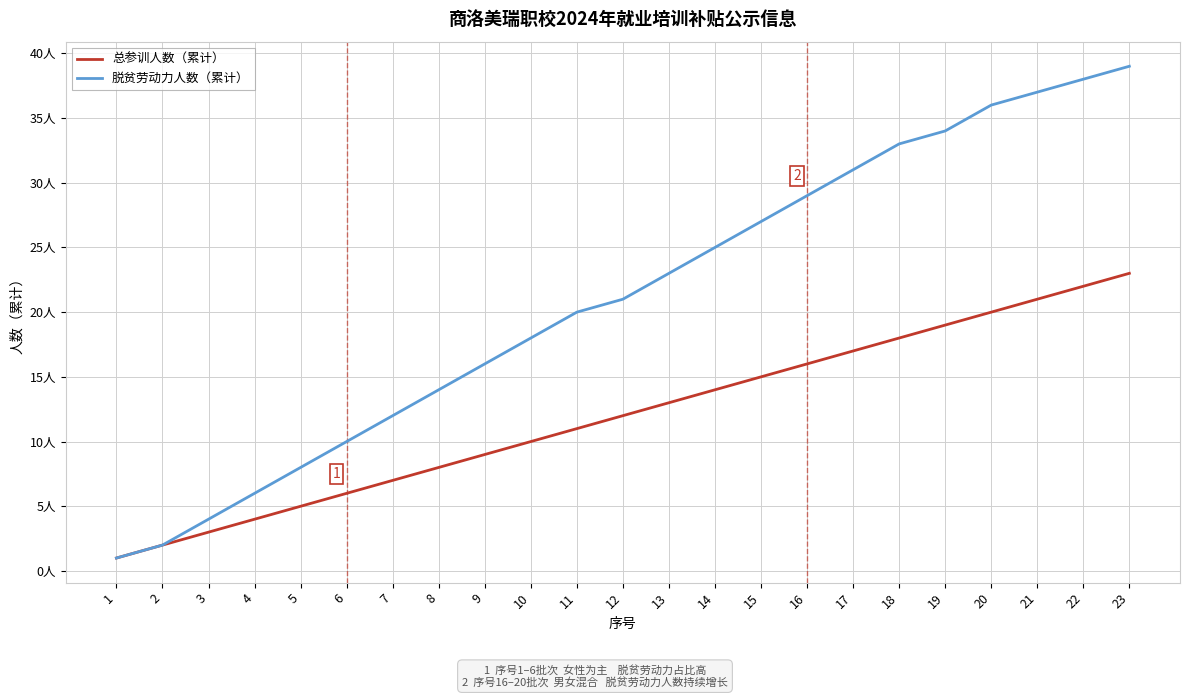

What is the highest value of the 脱贫劳动力人数（累计） series?

39